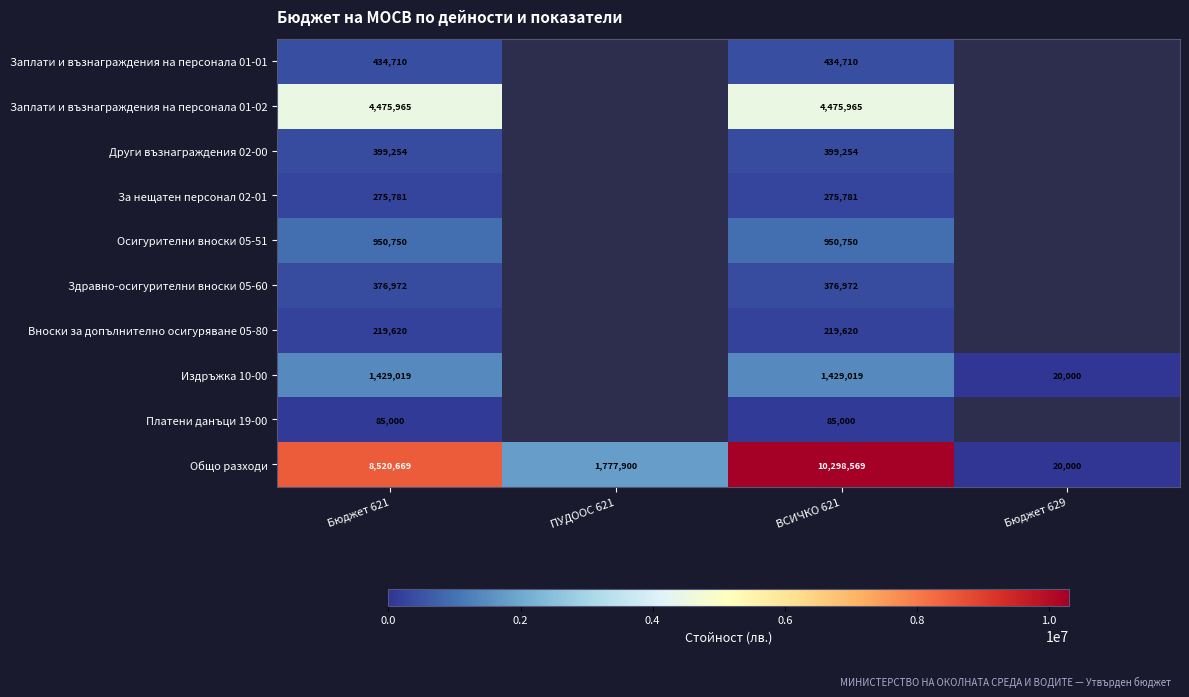

Between Бюджет 621 and ВСИЧКО 621, which series saw the biggest shift?

Общо разходи